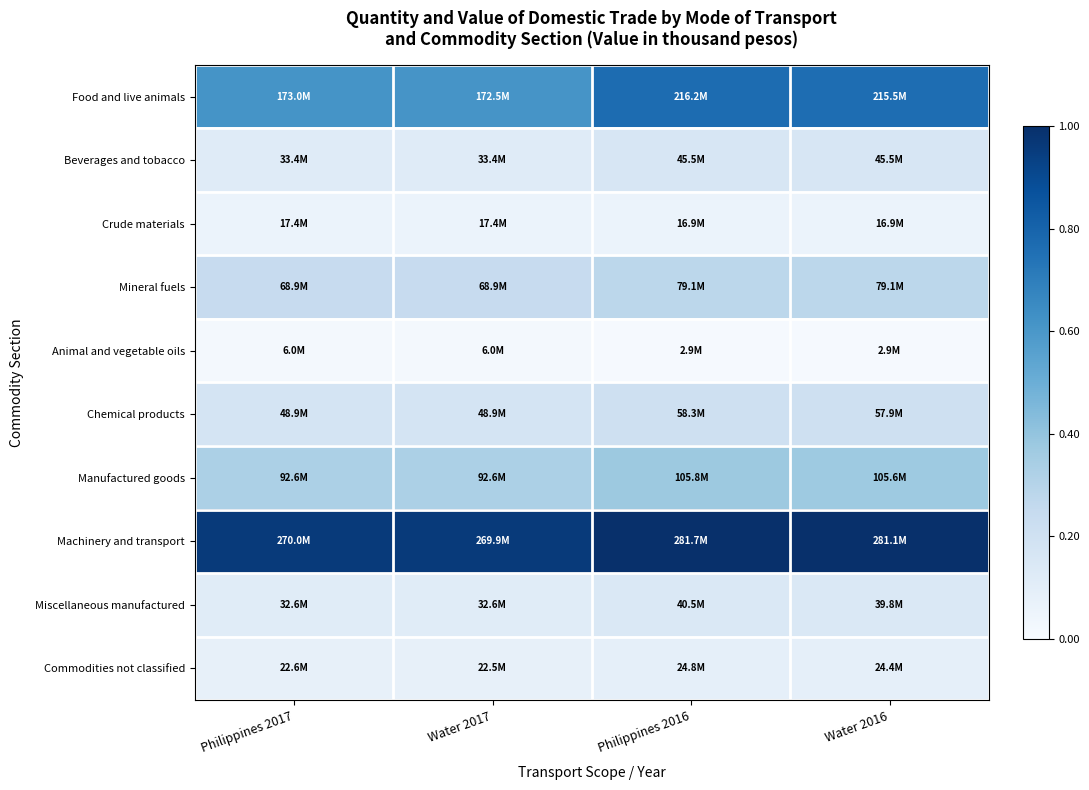

Which label corresponds to the smallest value in the chart?

Water 2016